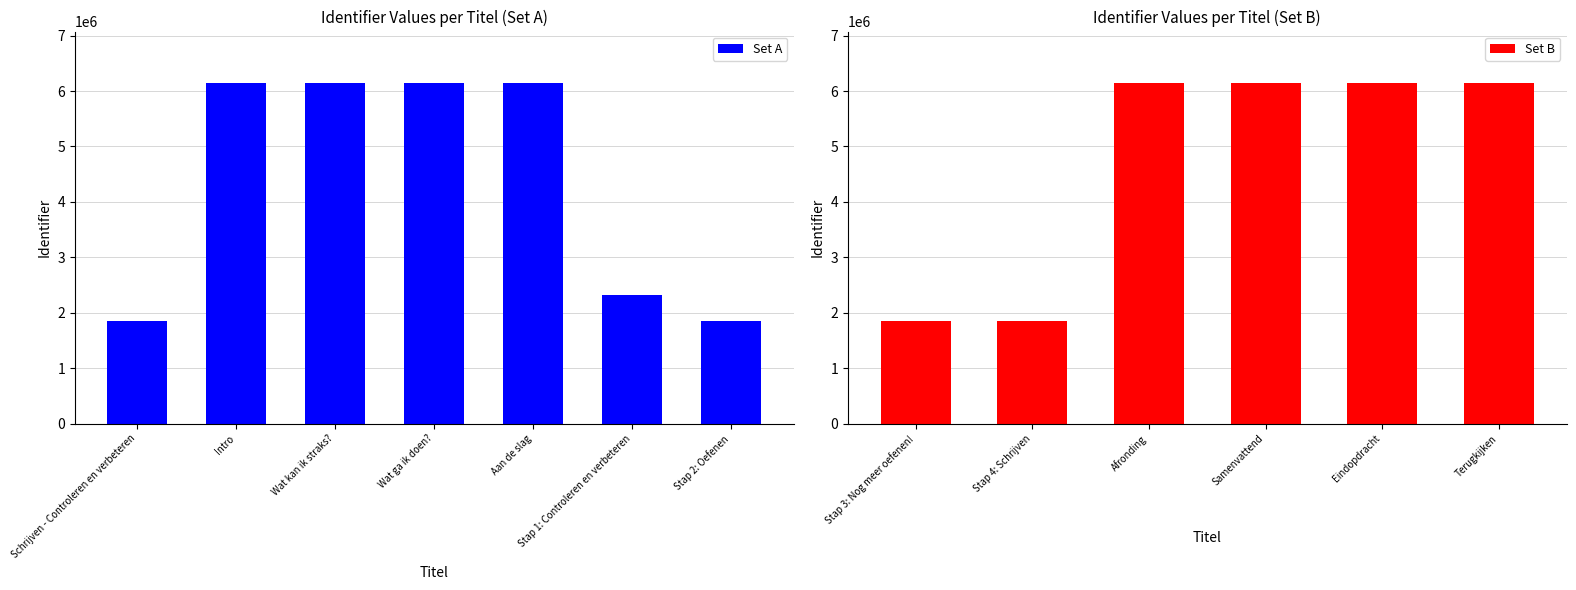

Rank the categories by value from highest to lowest.

Terugkijken, Eindopdracht, Samenvattend, Afronding, Aan de slag, Wat ga ik doen?, Wat kan ik straks?, Intro, Stap 1: Controleren en verbeteren, Stap 4: Schrijven, Stap 3: Nog meer oefenen!, Stap 2: Oefenen, Schrijven - Controleren en verbeteren